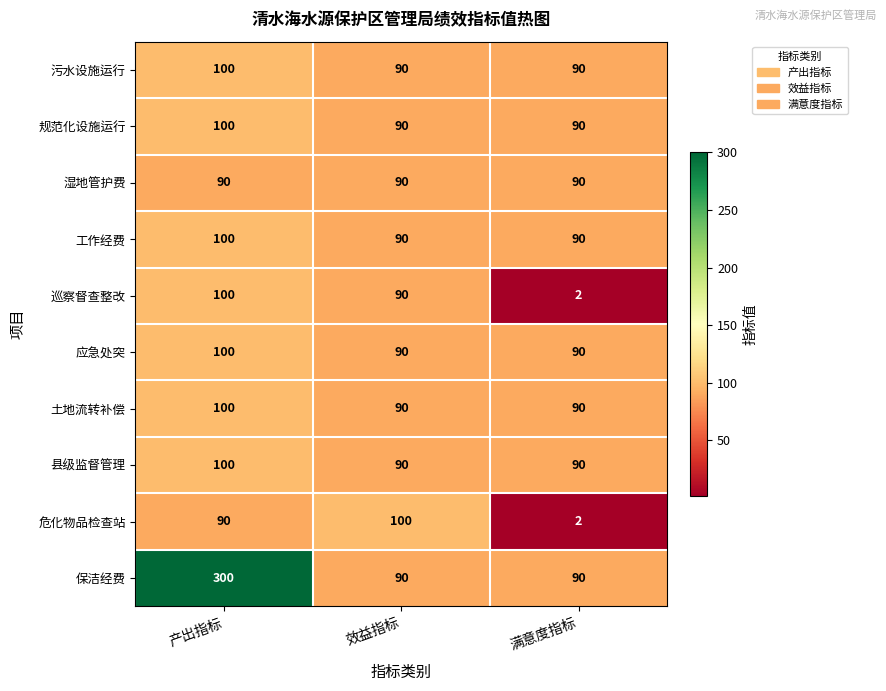

What is the difference between the maximum and minimum values in the 污水设施运行 series?

10